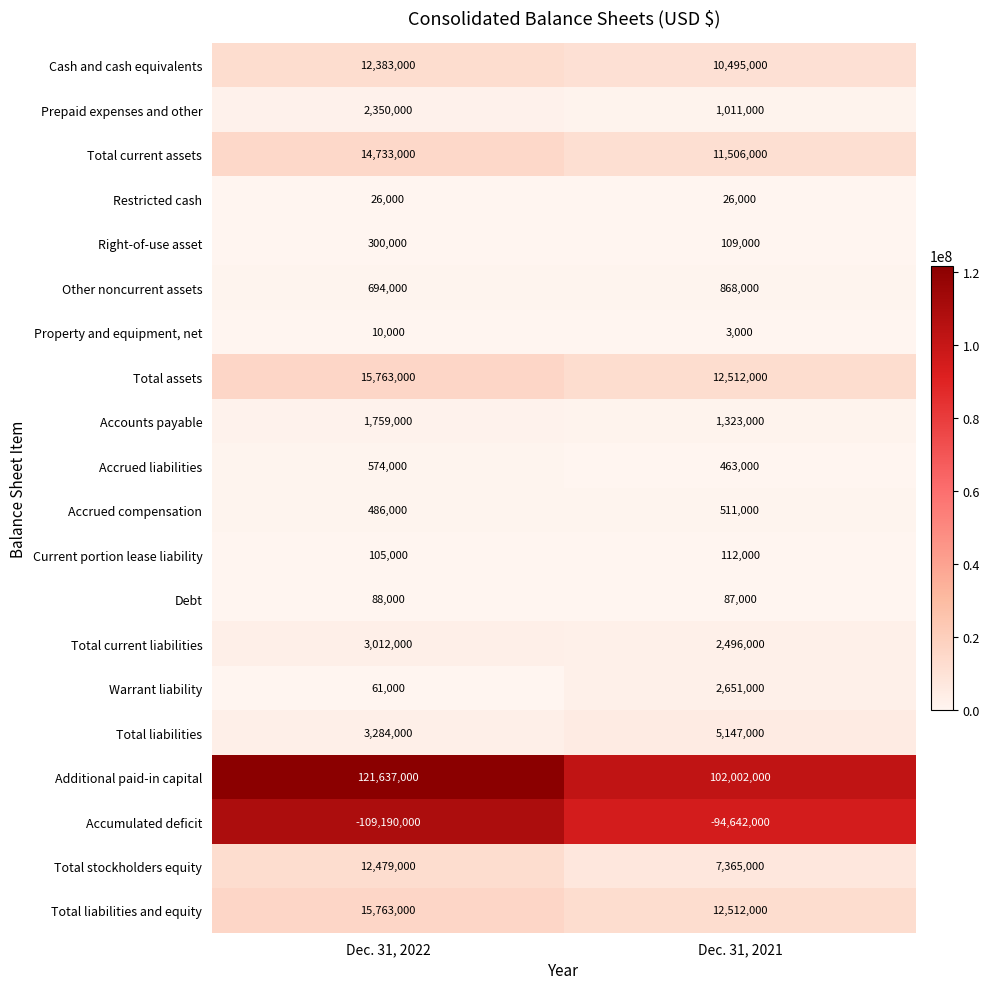

List the labels in order of Current portion lease liability value, smallest first.

Dec. 31, 2022, Dec. 31, 2021